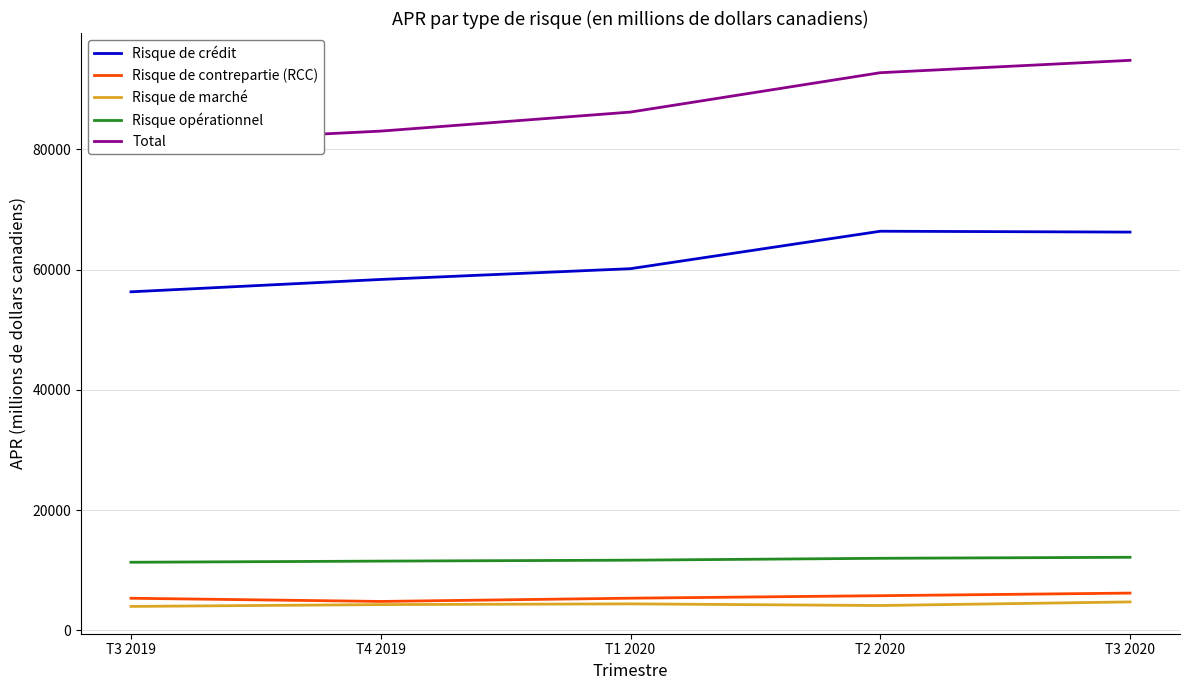

Rank the series at T3 2020 from lowest to highest value.

Risque de marché, Risque de contrepartie (RCC), Risque opérationnel, Risque de crédit, Total